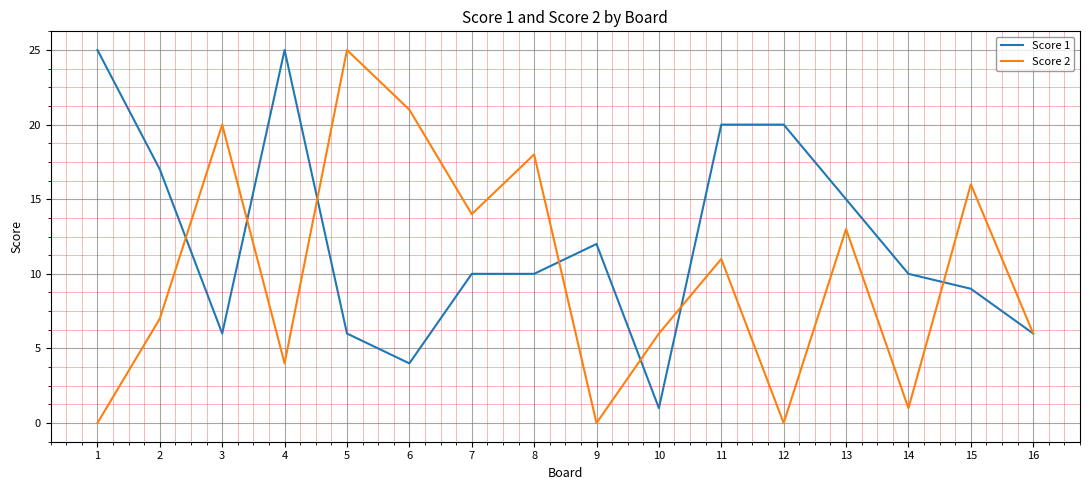

Is this an area chart (filled region under the line)?

No